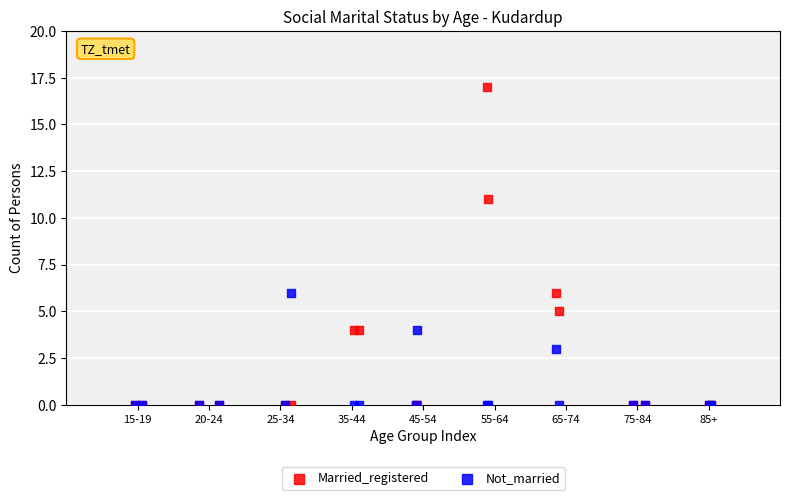

Which series contains the highest Y value?

Married_registered